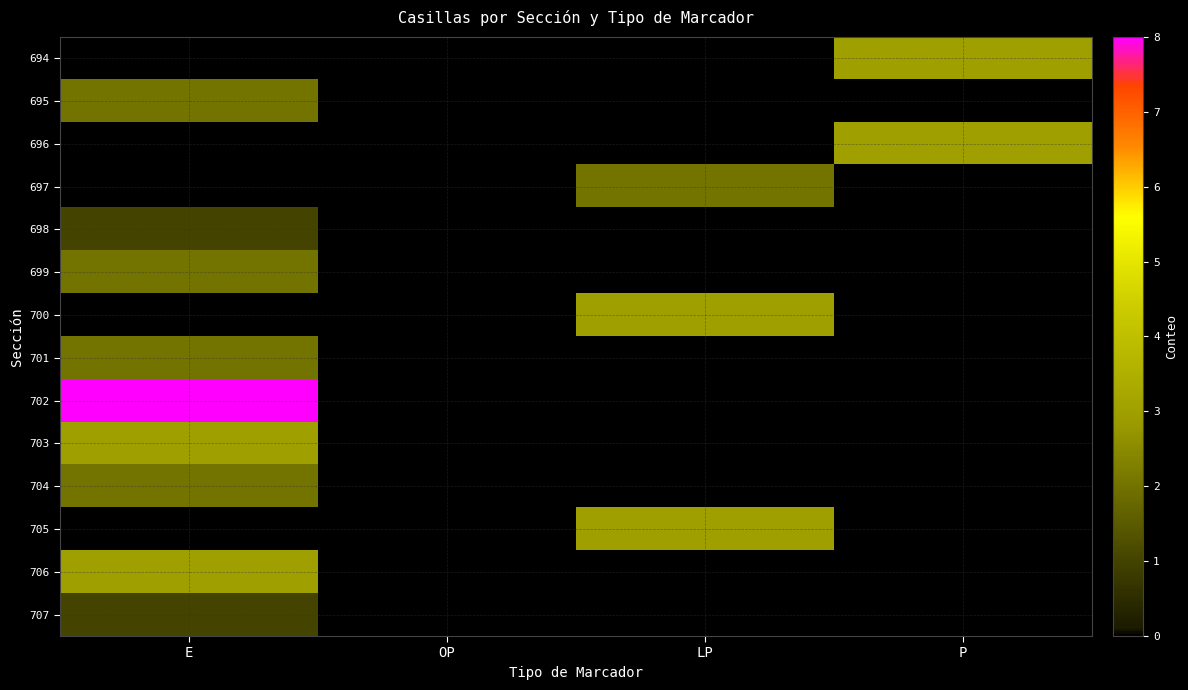

At which category is the sum across all series the highest?

E